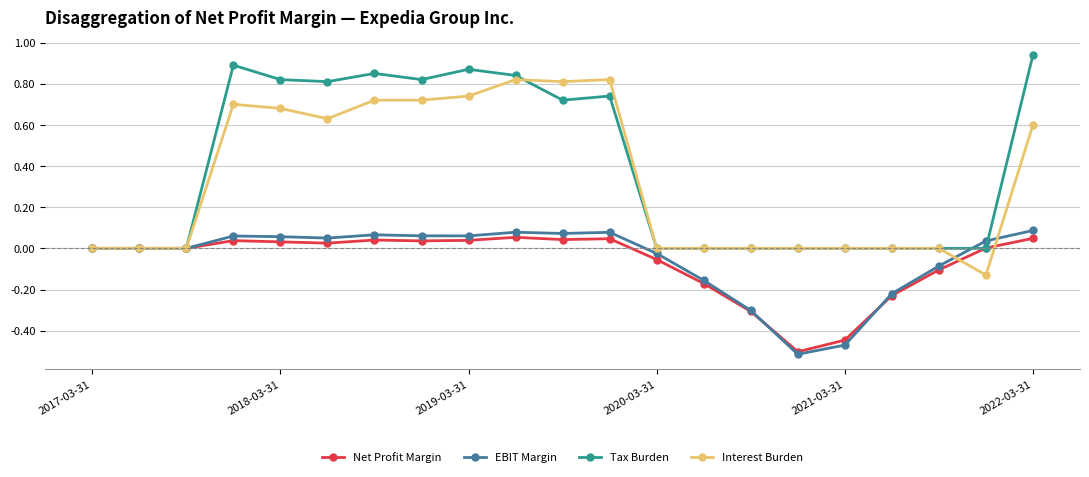

How many data points does each series have?

21